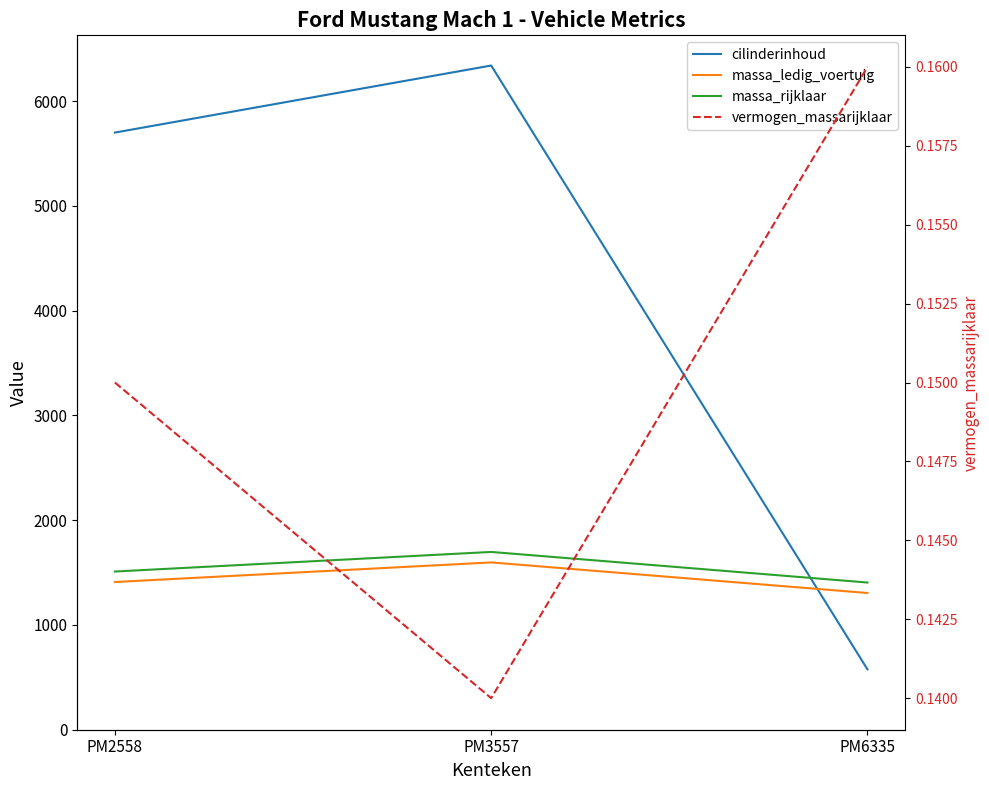

What is the difference between the highest and lowest values at PM6335?

1404.8